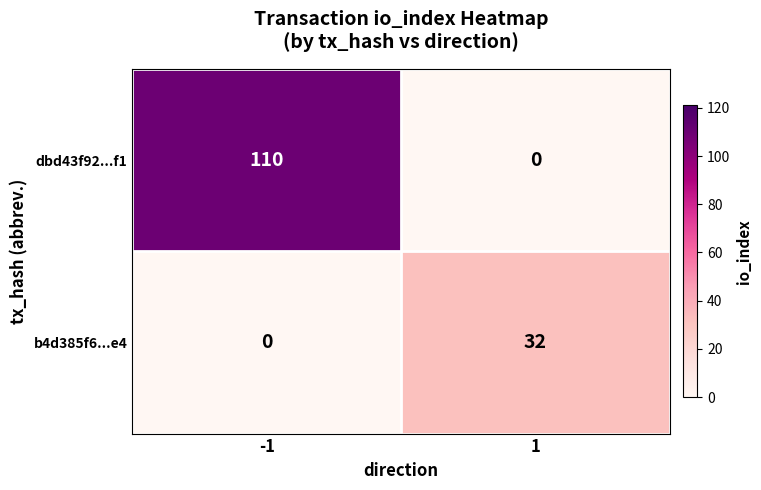

Which series has the largest total across all categories?

dbd43f92...f1